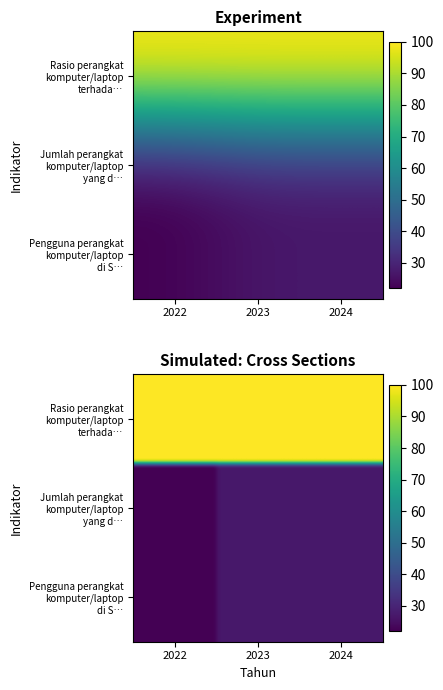

Rank the categories by Pengguna perangkat komputer/laptop di S… value from lowest to highest.

2022, 2023, 2024